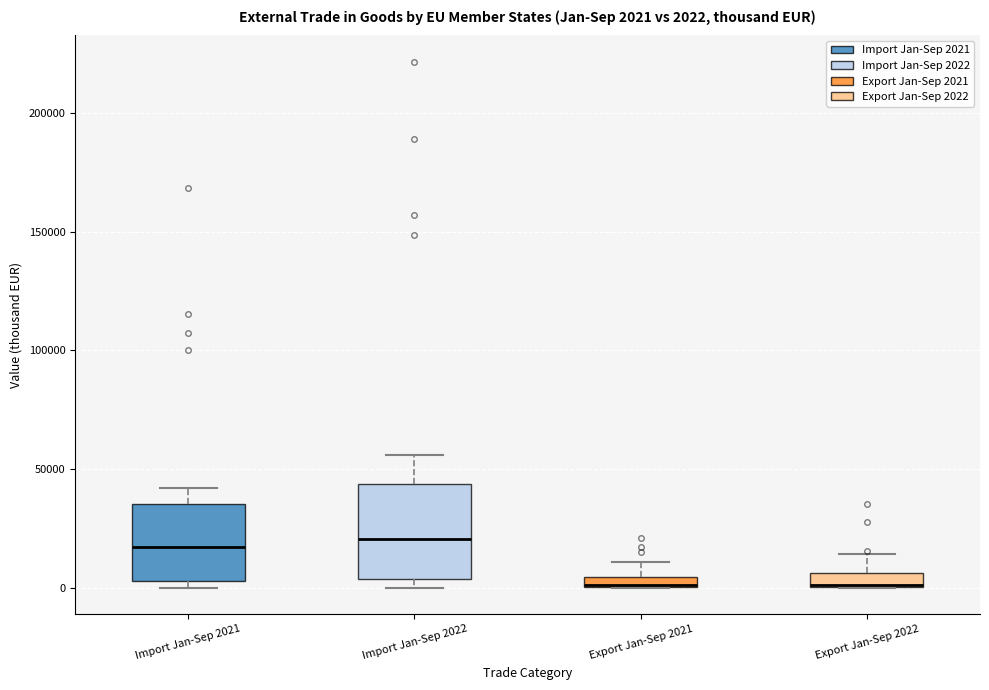

Comparing the boxes themselves (not the whiskers), which one is the tallest?

Import Jan-Sep 2022